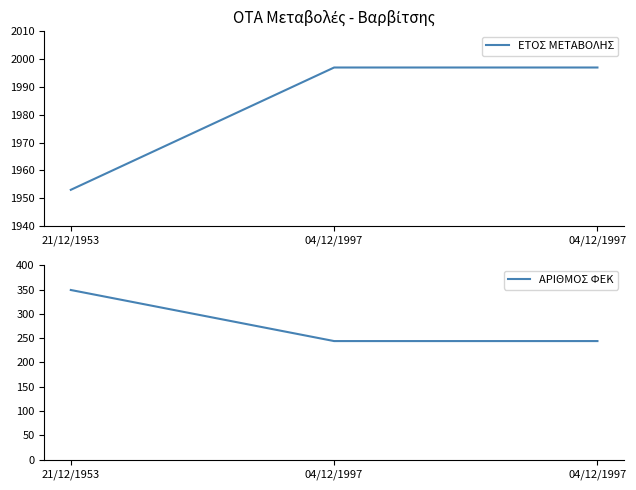

What is the spread (max minus min) of values at 04/12/1997?

1753